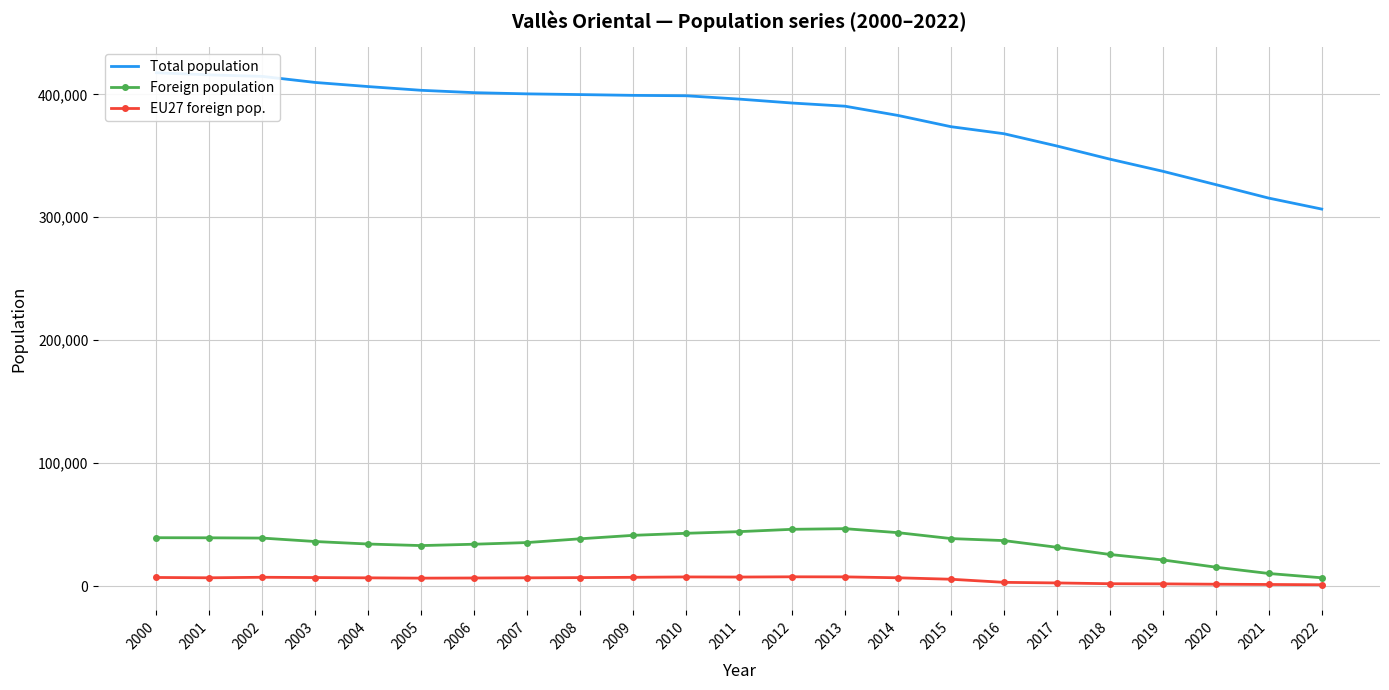

What are all the series names shown in the legend?

Total population, Foreign population, EU27 foreign pop.